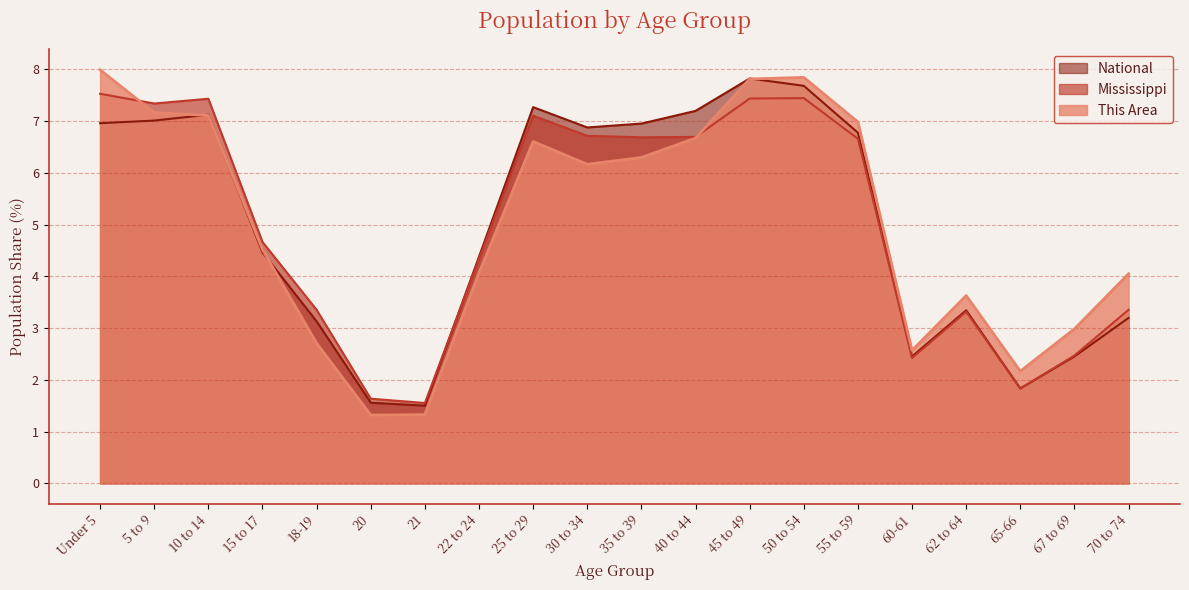

The National series shows 1.6 at 20. True or false?

True